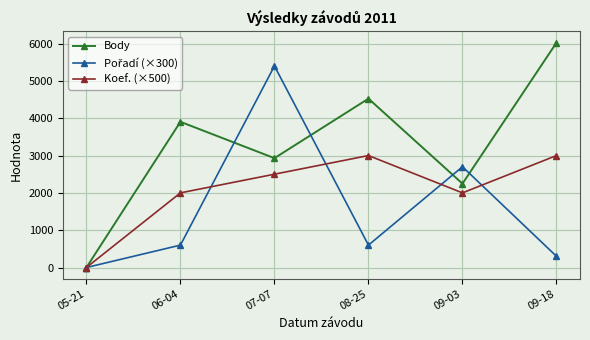

Which series has the largest total across all categories?

Body